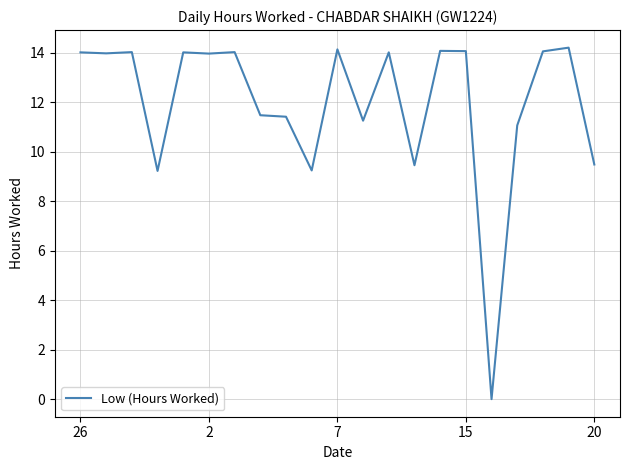

What is the average value?

12.0